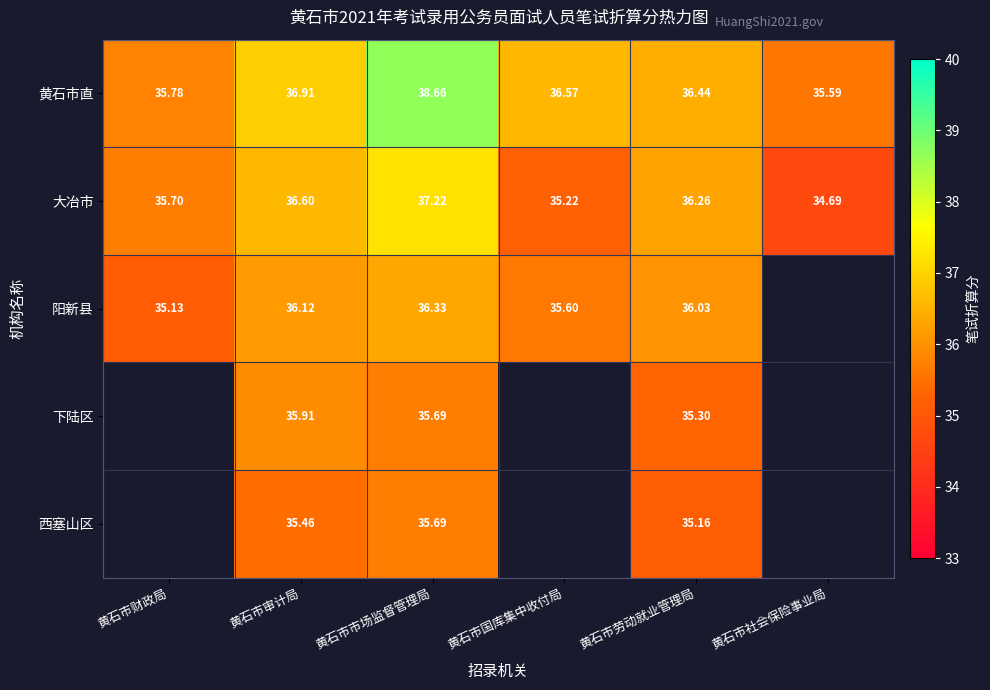

The value of 大冶市 at 黄石市社会保险事业局 is 13.5. True or false?

False